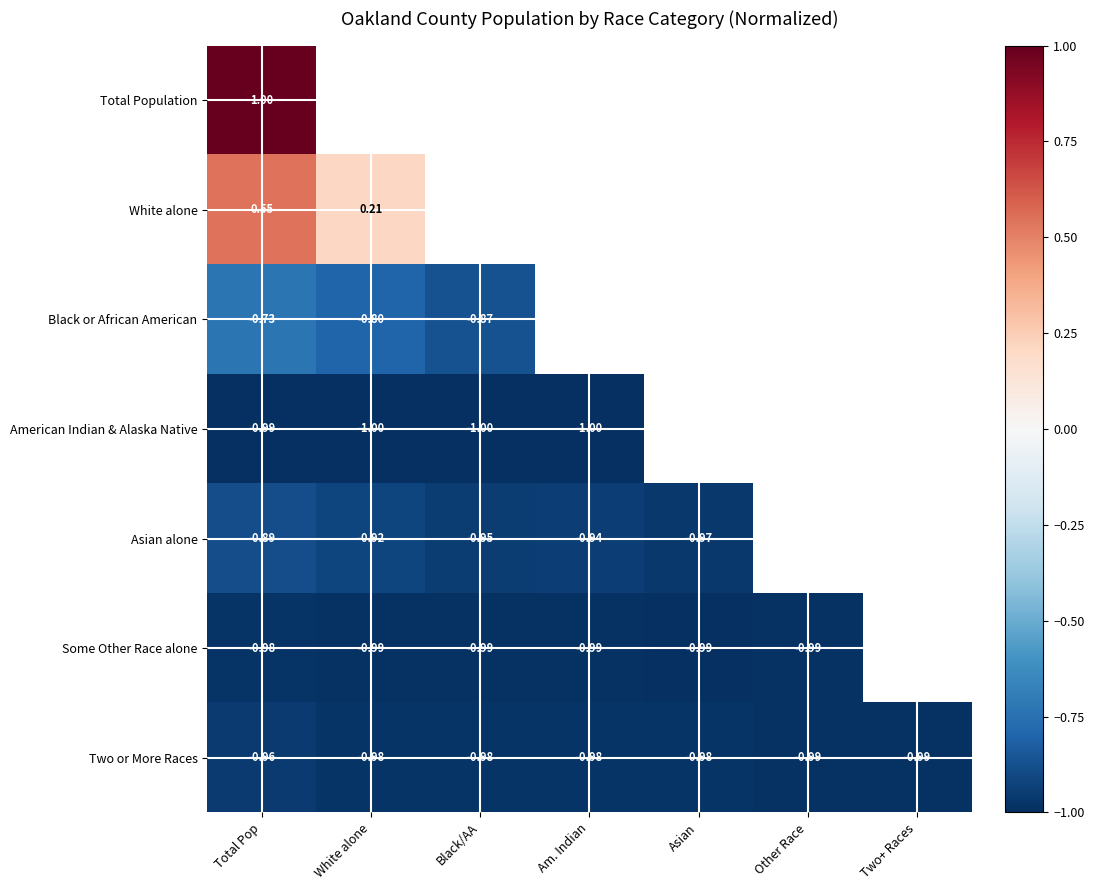

Is the value of Asian alone at Black/AA greater than the value of Black or African American at Black/AA?

No